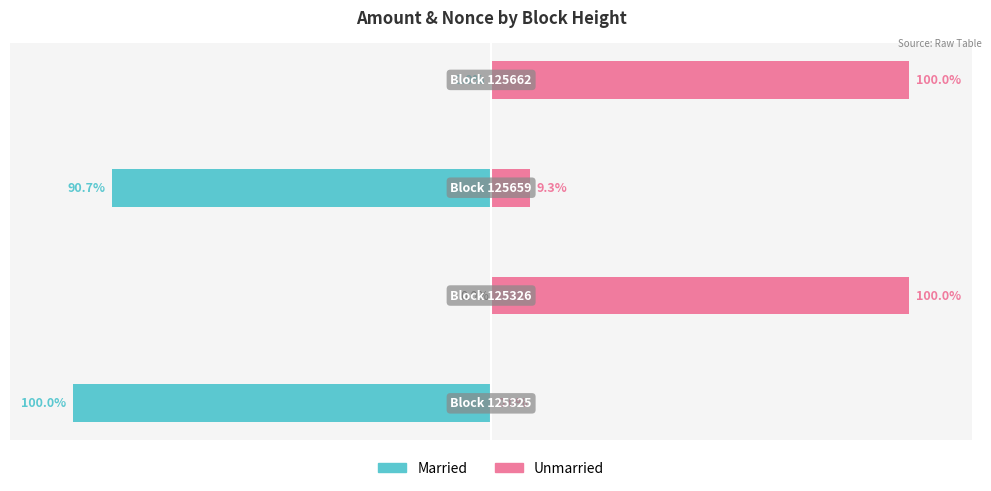

What is the difference between the maximum and minimum values in the Unmarried series?

100.0